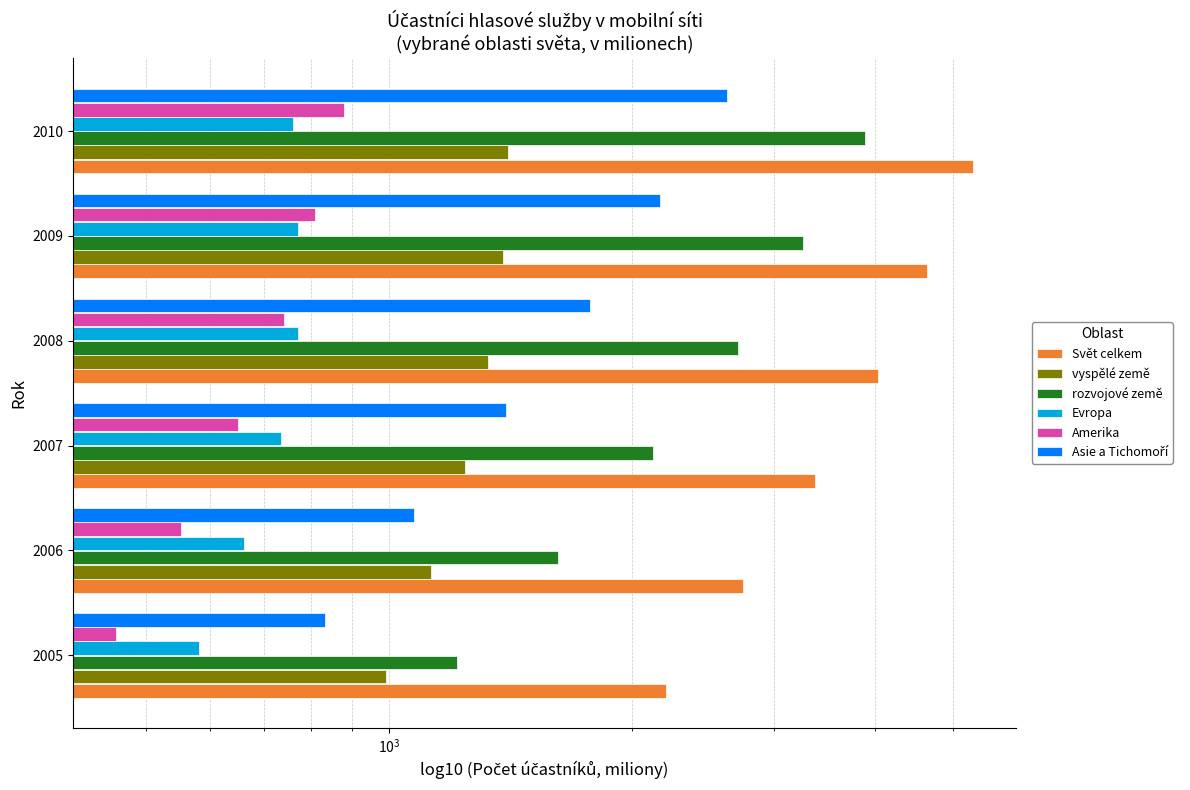

How many values in the Amerika series exceed 741?

3